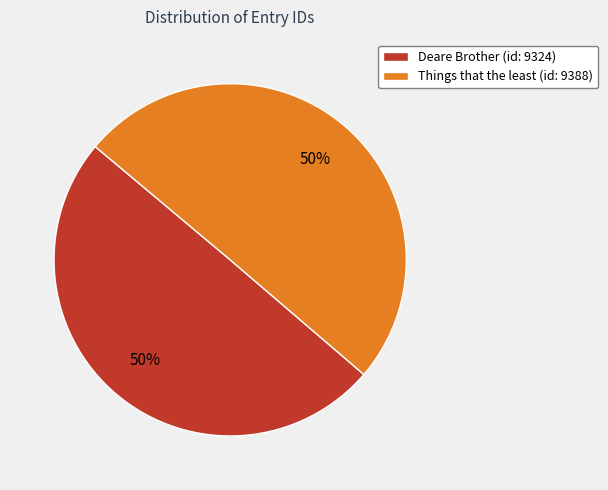

True or false: Things that the least (id: 9388) accounts for 36% of the total.

False